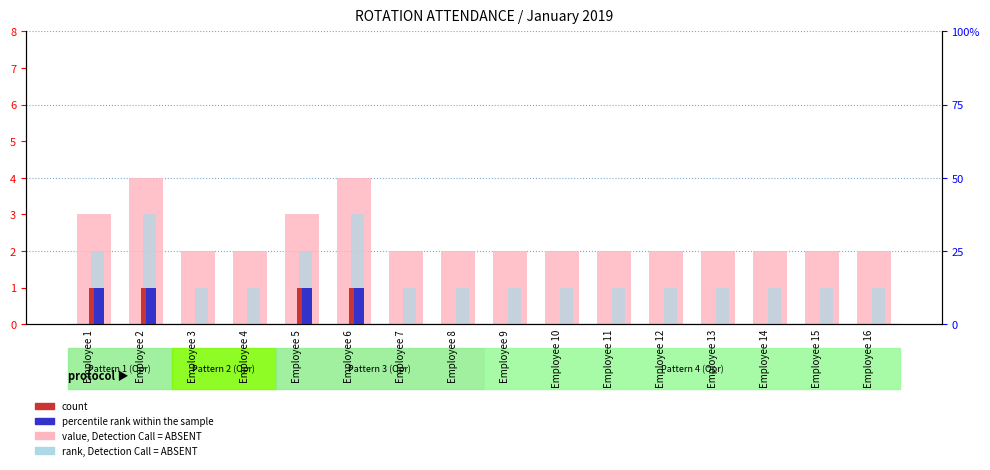

How many bars are there in each group?

4